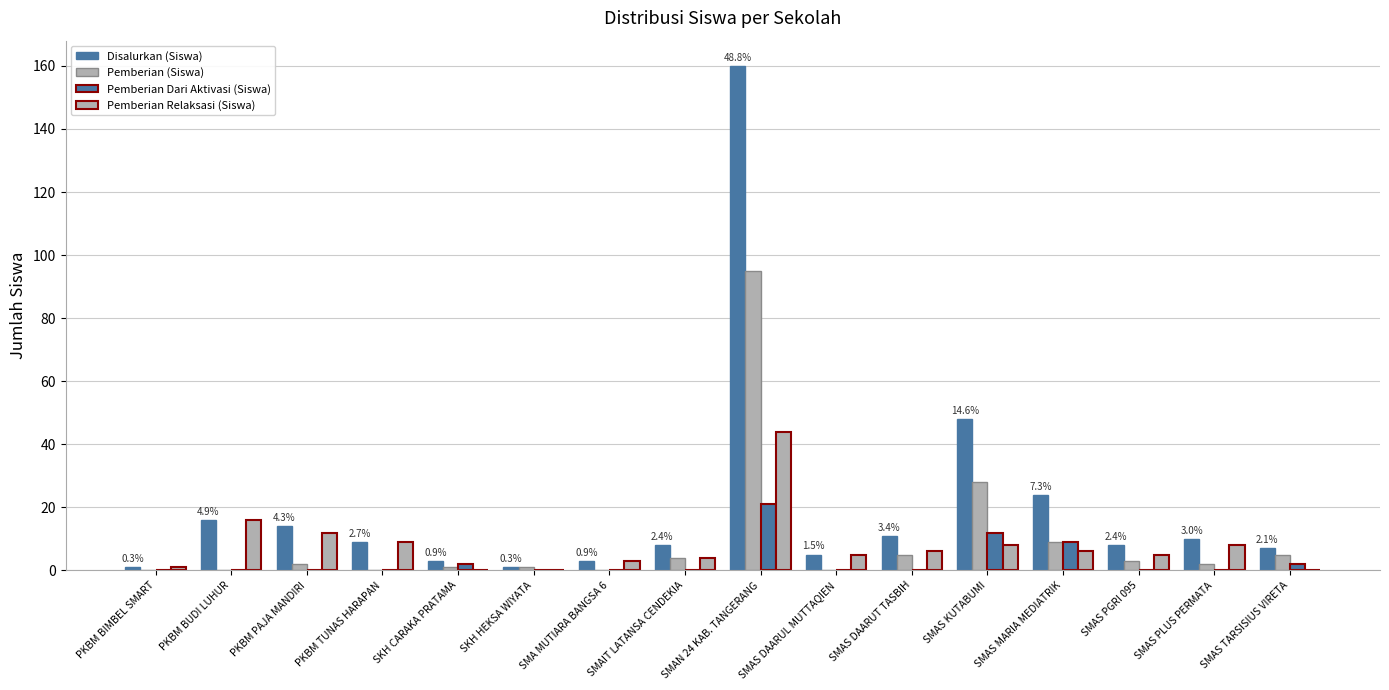

Rank the series by their maximum value, from lowest to highest.

Pemberian Dari Aktivasi (Siswa), Pemberian Relaksasi (Siswa), Pemberian (Siswa), Disalurkan (Siswa)